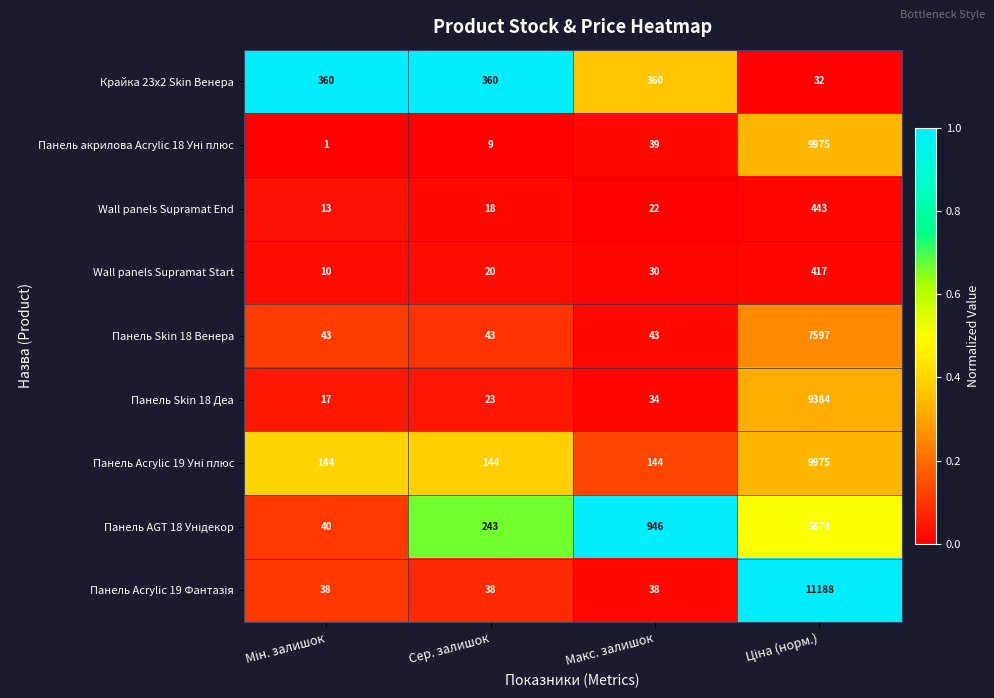

What is the greatest value displayed?

11188